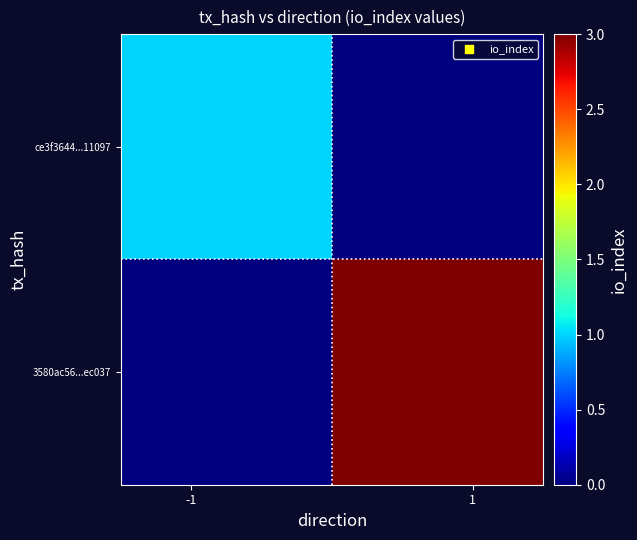

Reading left to right, transcribe all the data shown in this chart.

ce3f3644...11097: 1	0
3580ac56...ec037: 0	3